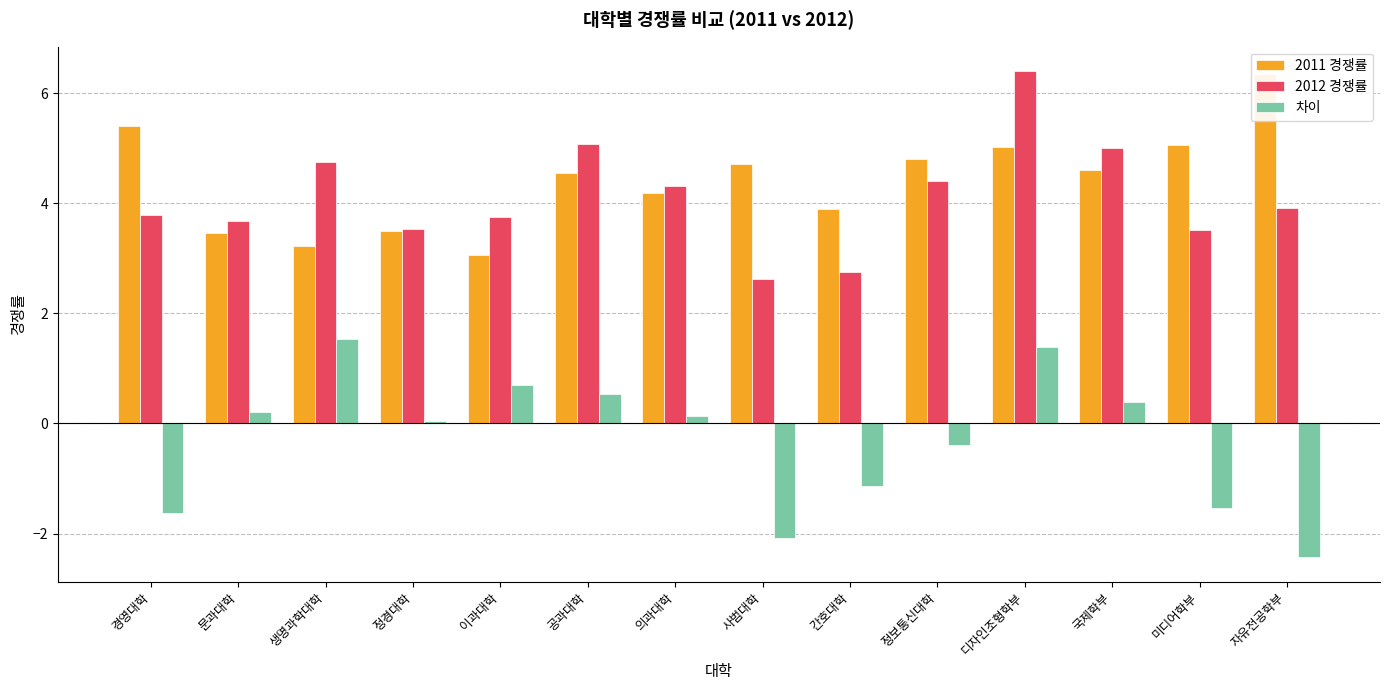

Does the chart contain any negative values?

Yes